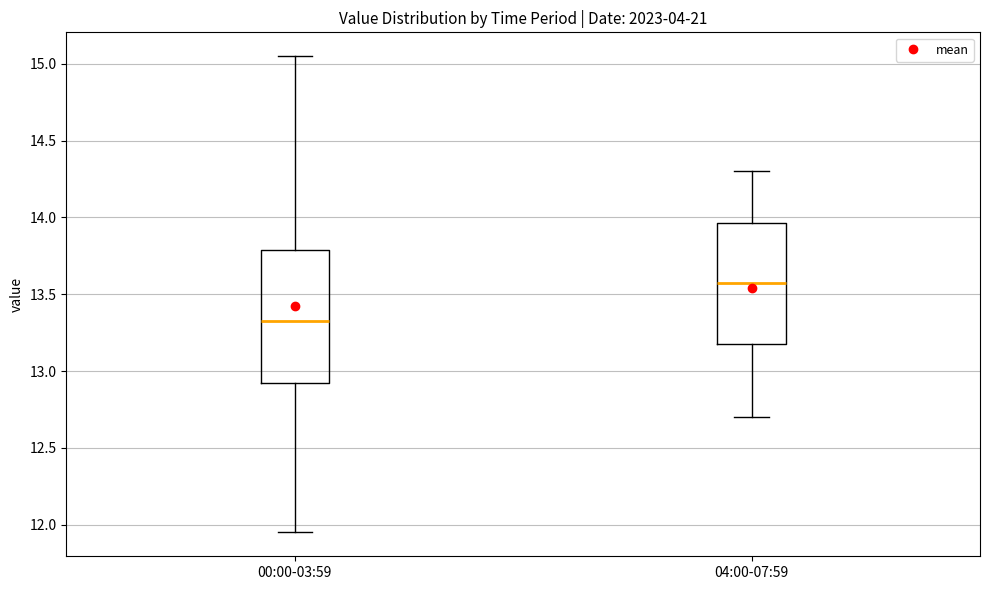

Reading left to right, transcribe this box plot: for each box, give where its median line is, the range the box spans, and where its two whiskers end, as read against the y-axis. The values are not printed on the chart, so give them approximately, as read against the axis.

00:00-03:59: median 13.35, box 12.90 to 13.80, whiskers 11.95 to 15.05
04:00-07:59: median 13.60, box 13.20 to 13.95, whiskers 12.70 to 14.30